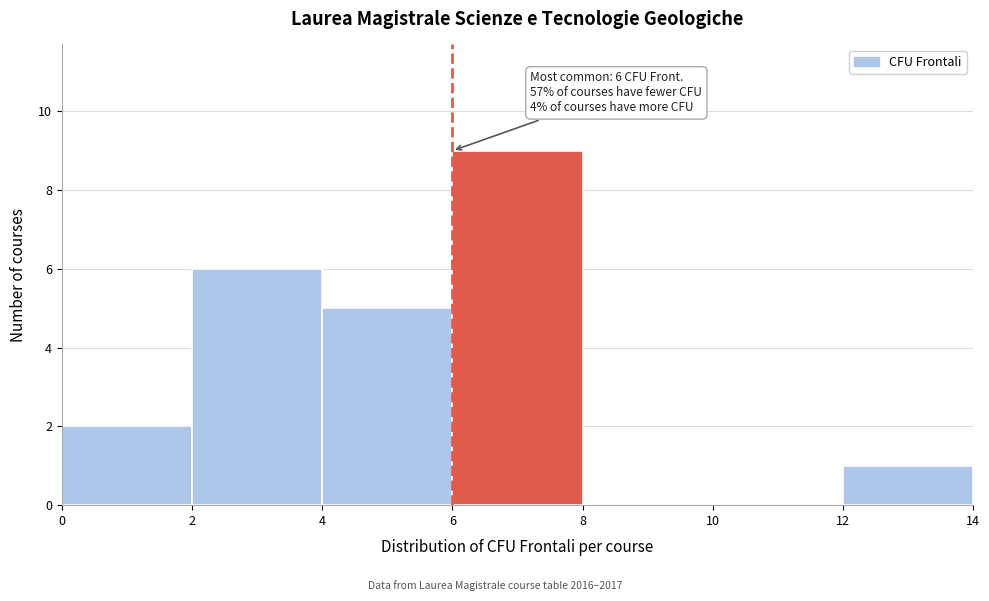

Which range on the x-axis has the tallest bar?

6 to 8